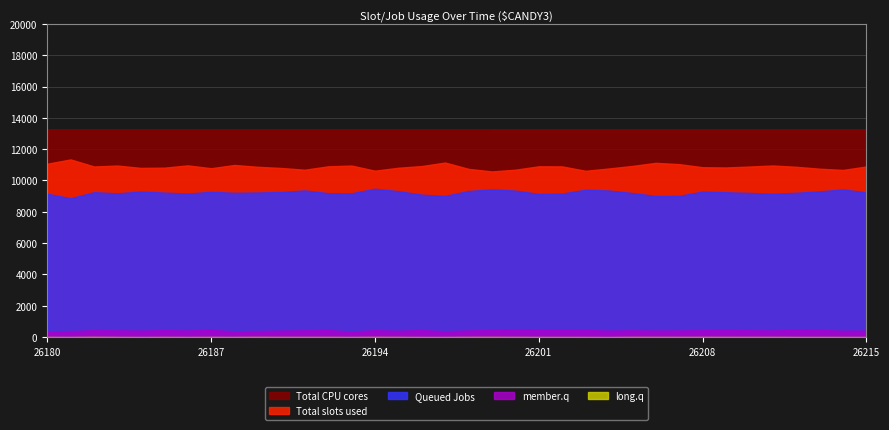

At which category is the sum across all series the highest?

26215